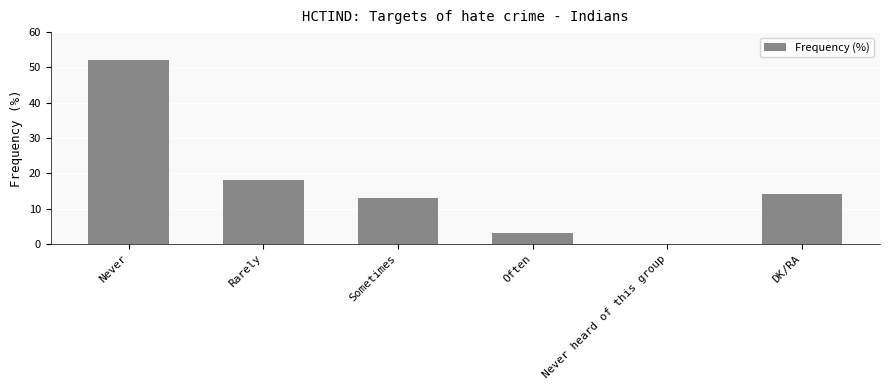

Between Often and Never heard of this group, which is larger?

Often